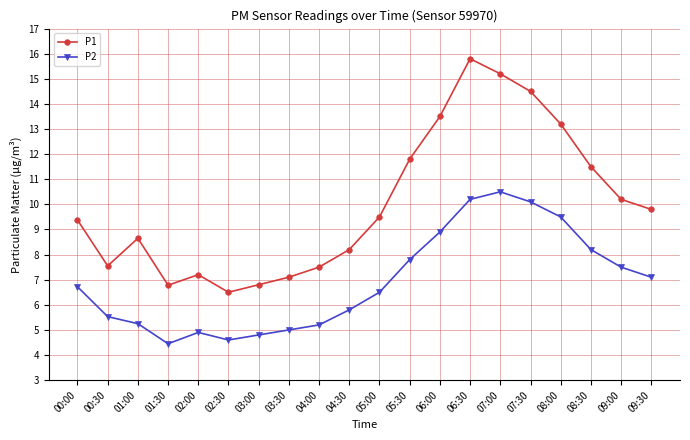

Which series has the widest spread of values?

P1